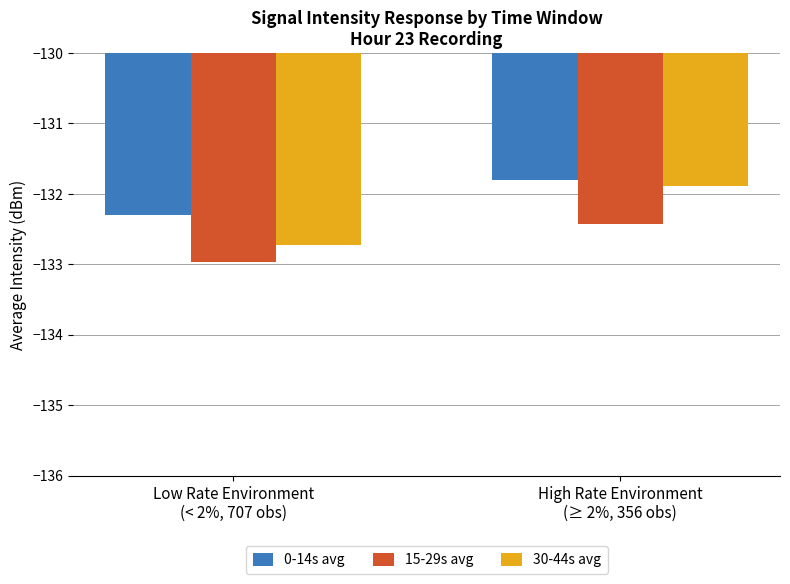

Rank the series at Low Rate Environment
(< 2%, 707 obs) from lowest to highest value.

15-29s avg, 30-44s avg, 0-14s avg